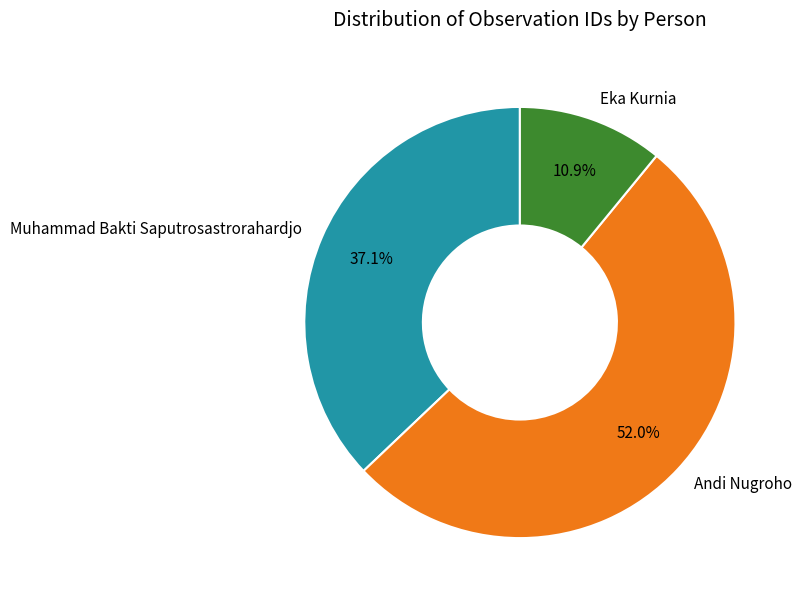

Which has a higher value, Eka Kurnia or Andi Nugroho?

Andi Nugroho